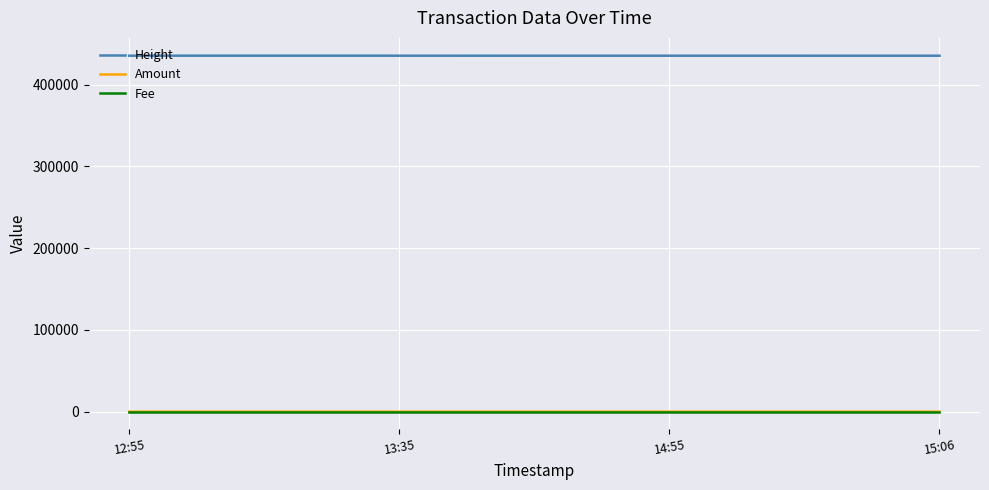

Does the chart display data point markers on the line(s)?

No